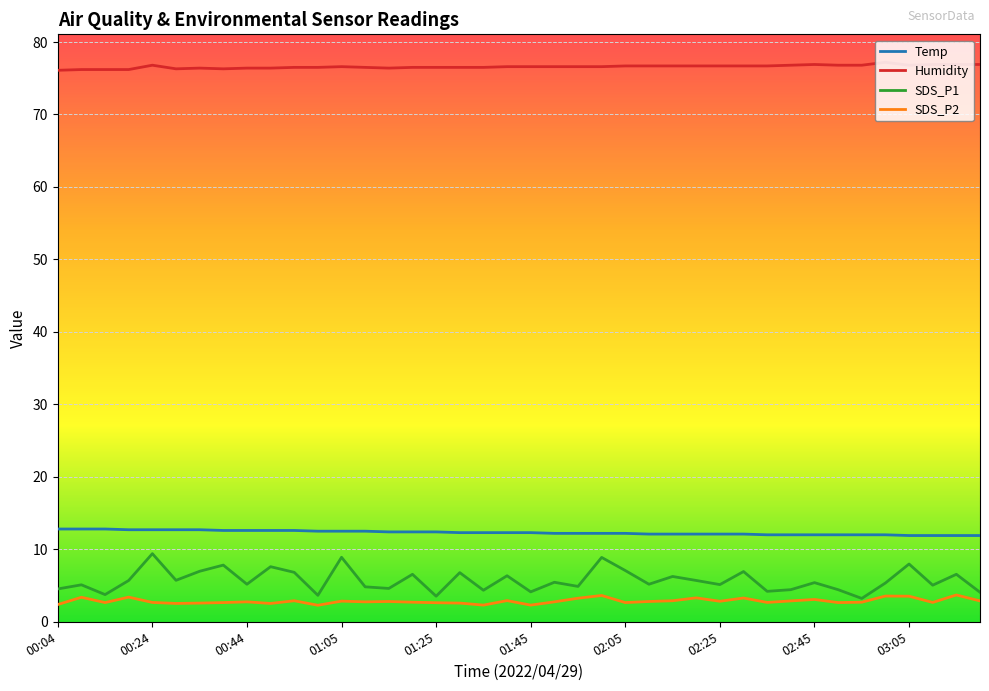

Count the number of data series in this chart.

4